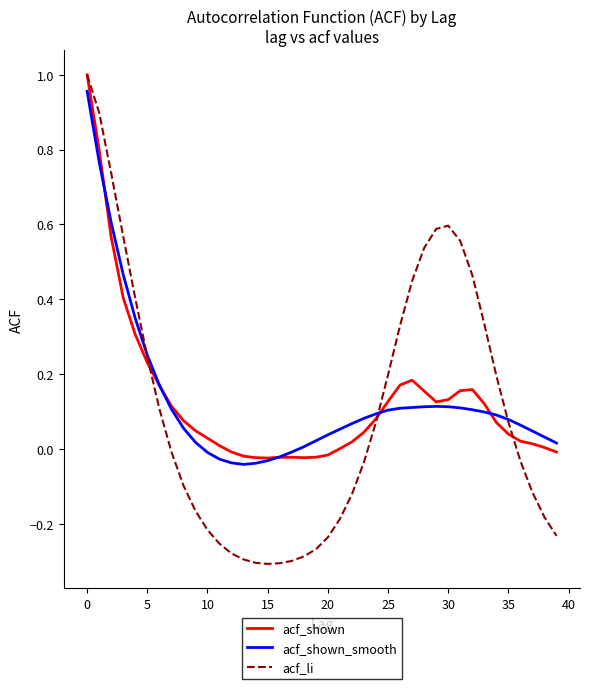

How many values in acf_li are below zero?

21